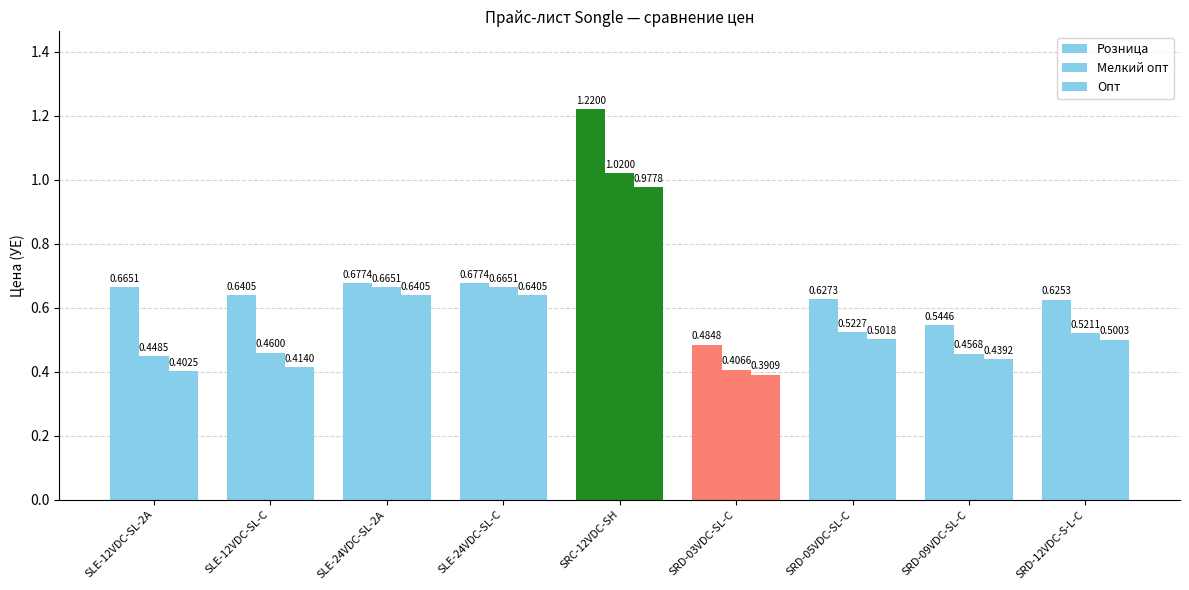

Count the number of data series in this chart.

3